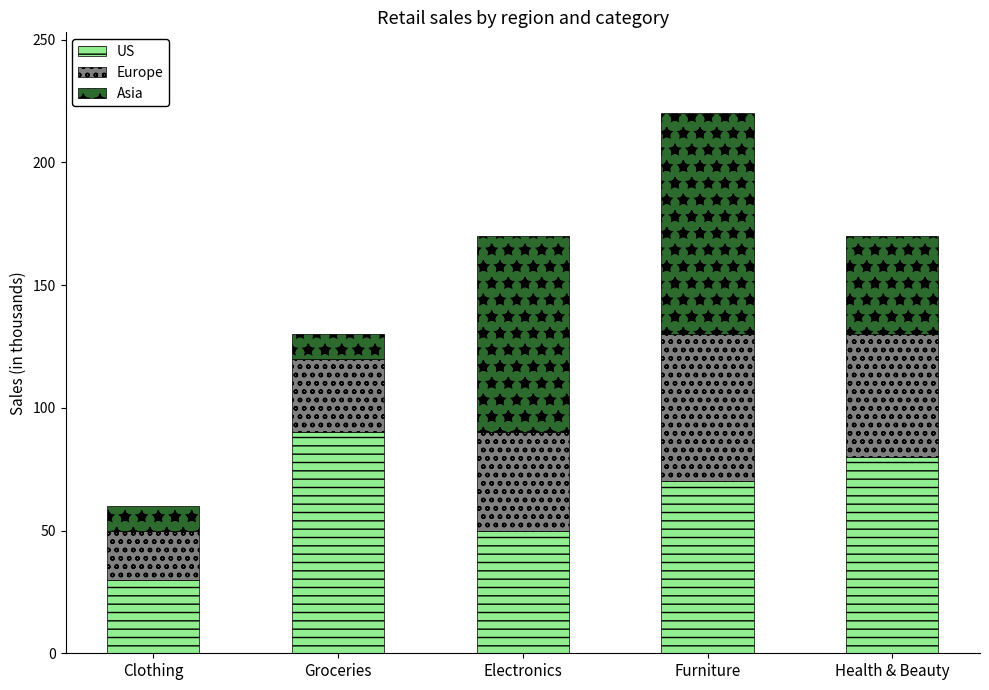

What is the total value across all series at Groceries?

130